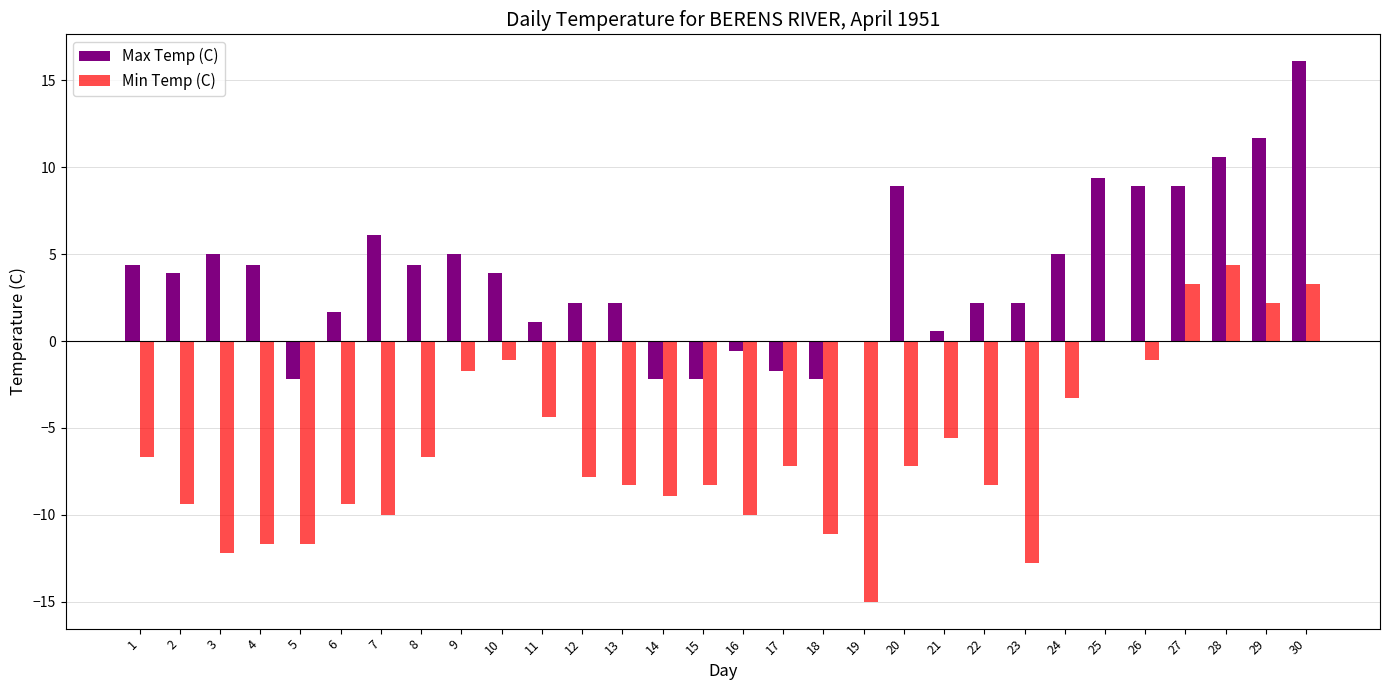

Is it true that Max Temp (C) equals 1.1 at 11?

True